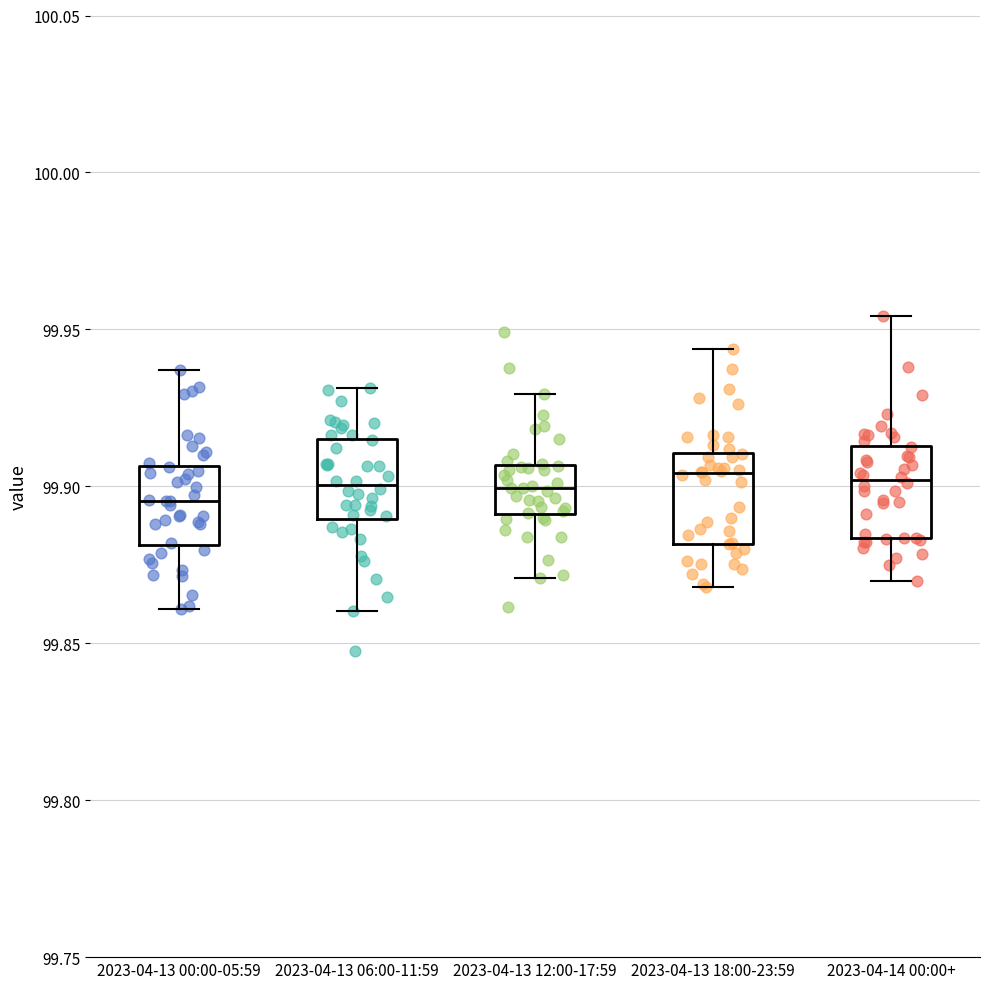

Reading left to right, transcribe this box plot: for each box, give where its median line is, the range the box spans, and where its two whiskers end, as read against the y-axis. The values are not printed on the chart, so give them approximately, as read against the axis.

2023-04-13 00:00-05:59: median 99.895, box 99.880 to 99.905, whiskers 99.860 to 99.935
2023-04-13 06:00-11:59: median 99.900, box 99.890 to 99.915, whiskers 99.860 to 99.930
2023-04-13 12:00-17:59: median 99.900, box 99.890 to 99.905, whiskers 99.870 to 99.930
2023-04-13 18:00-23:59: median 99.905, box 99.880 to 99.910, whiskers 99.870 to 99.945
2023-04-14 00:00+: median 99.900, box 99.885 to 99.915, whiskers 99.870 to 99.955